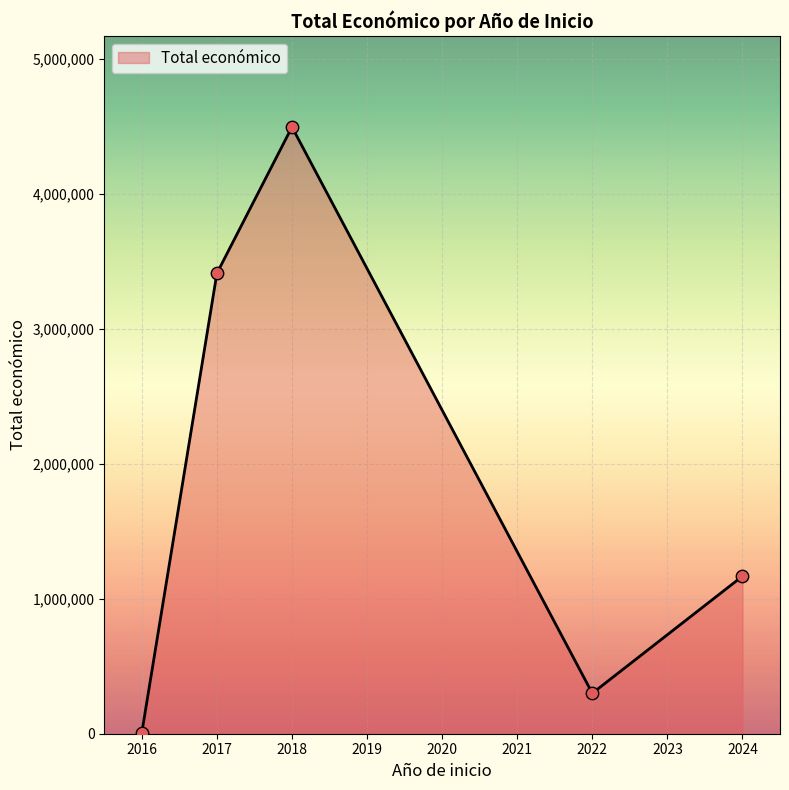

Approximately how many times larger is the value at 2024 compared to 2017?

0.3